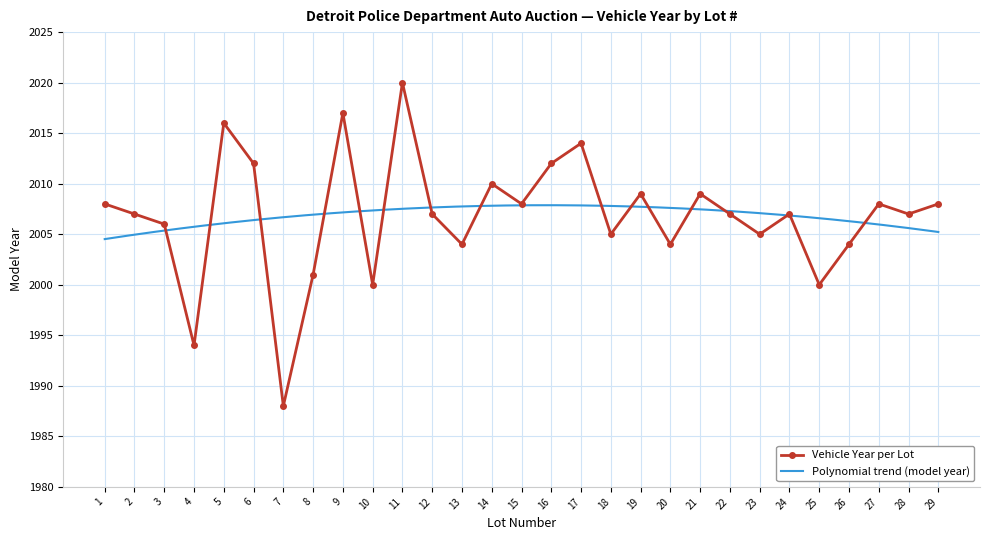

Rank the categories by value from highest to lowest.

11, 9, 5, 17, 6, 16, 14, 19, 21, 1, 15, 27, 29, 2, 12, 22, 24, 28, 3, 18, 23, 13, 20, 26, 8, 10, 25, 4, 7